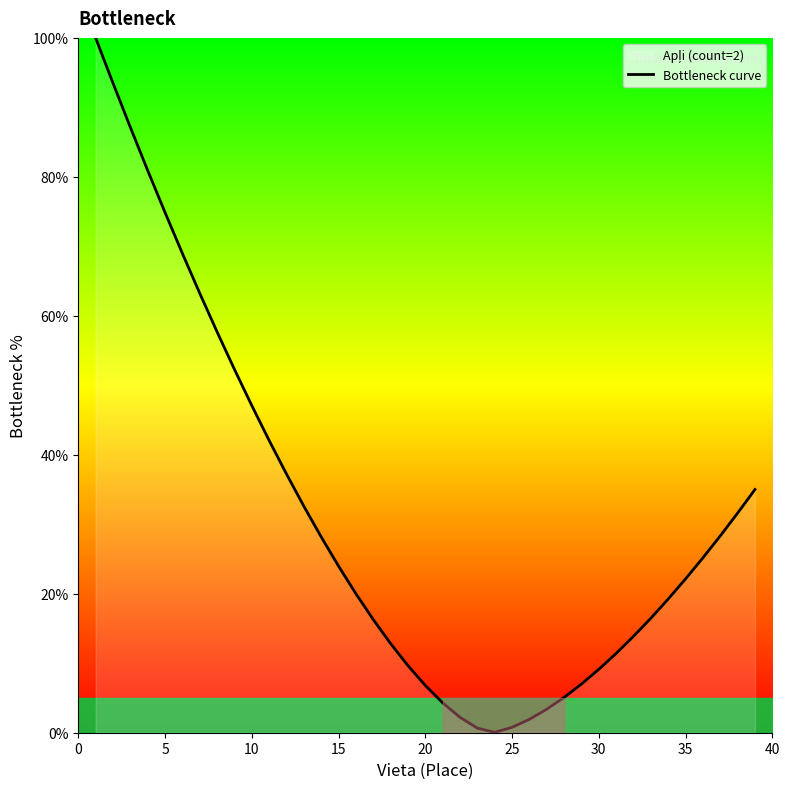

Count the number of values greater than 22.

20